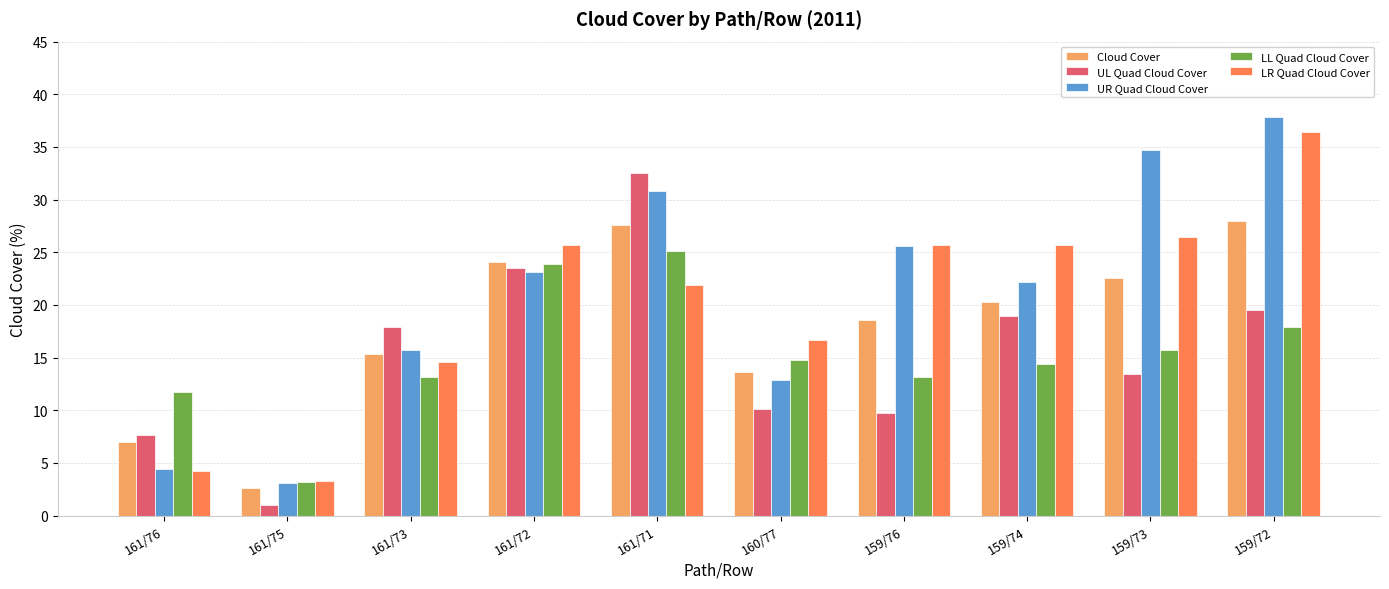

What is the average value of the UR Quad Cloud Cover series?

21.0